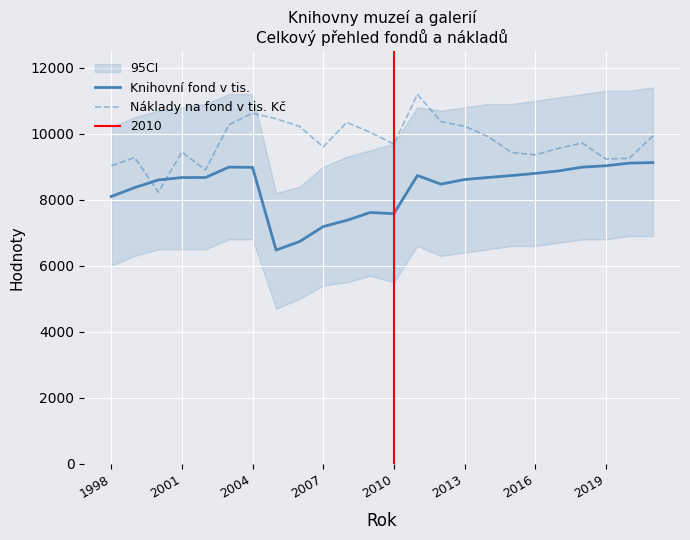

Which series ends up on top after the final intersection of Knihovní fond v tis. and Náklady na fond v tis. Kč?

Náklady na fond v tis. Kč